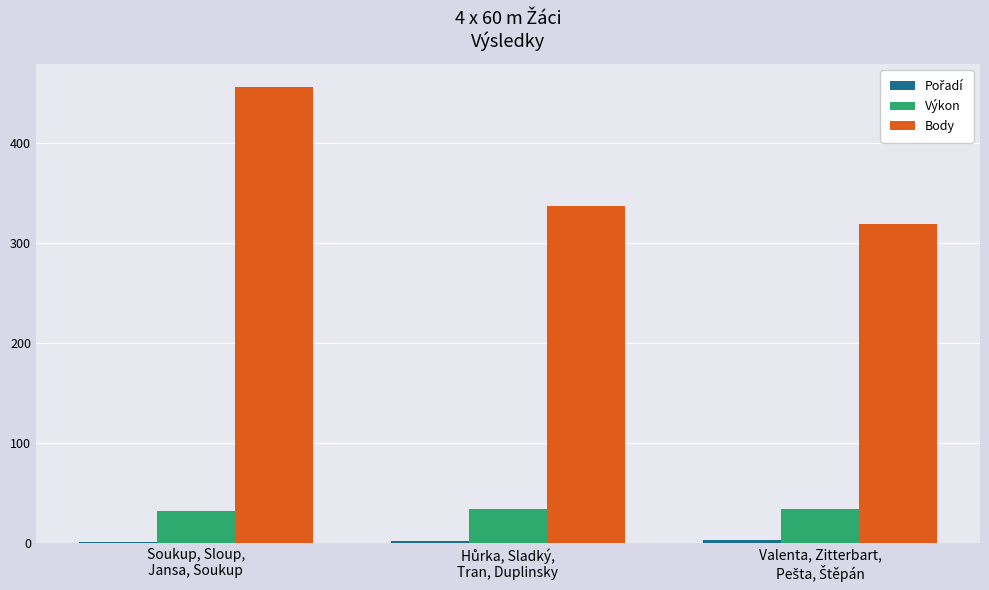

What is the sum of all Body values?

1112.0